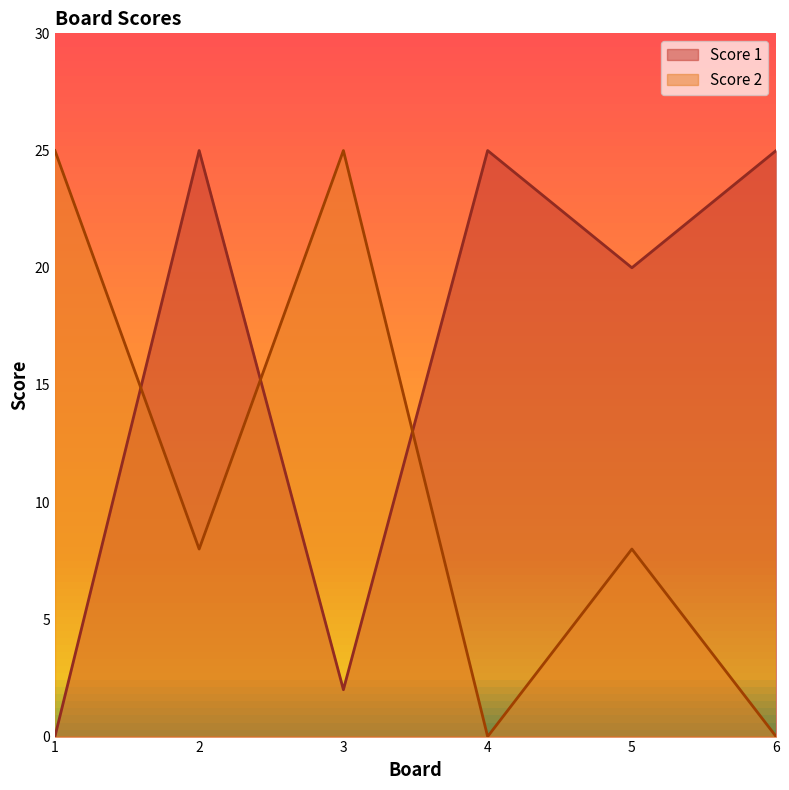

Between 3 and 4, which series saw the biggest shift?

Score 2